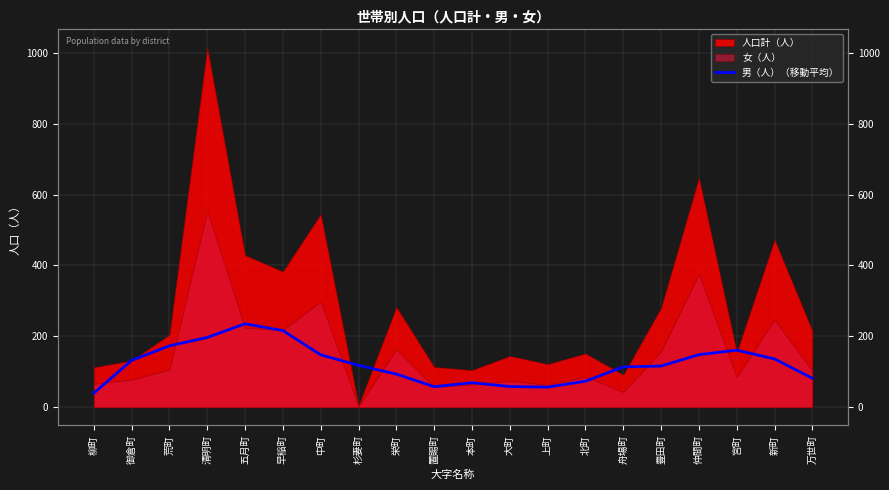

Reading left to right, list all the values displayed in this chart.

40.0	132.4	173.4	197.0	235.6	216.4	148.0	118.4	93.6	58.2	69.4	58.6	57.0	73.6	114.0	116.4	148.4	161.2	136.4	82.0